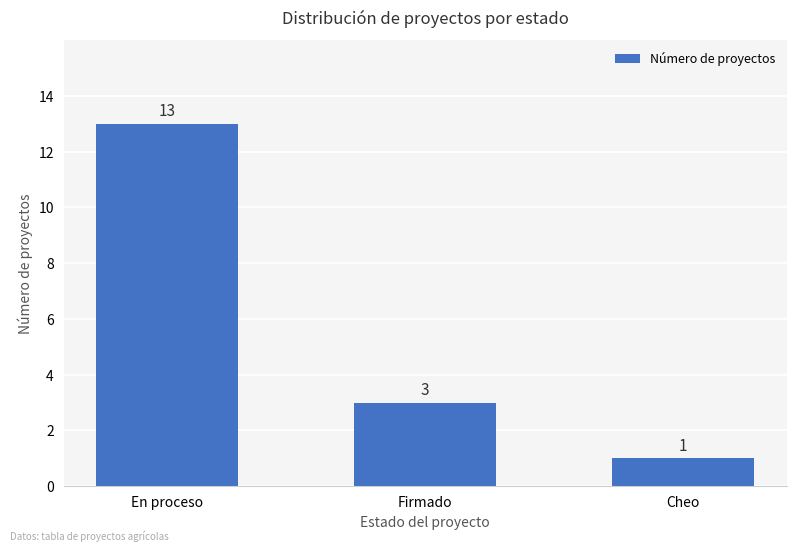

Reading left to right, what are all the values shown in this chart?

13	3	1